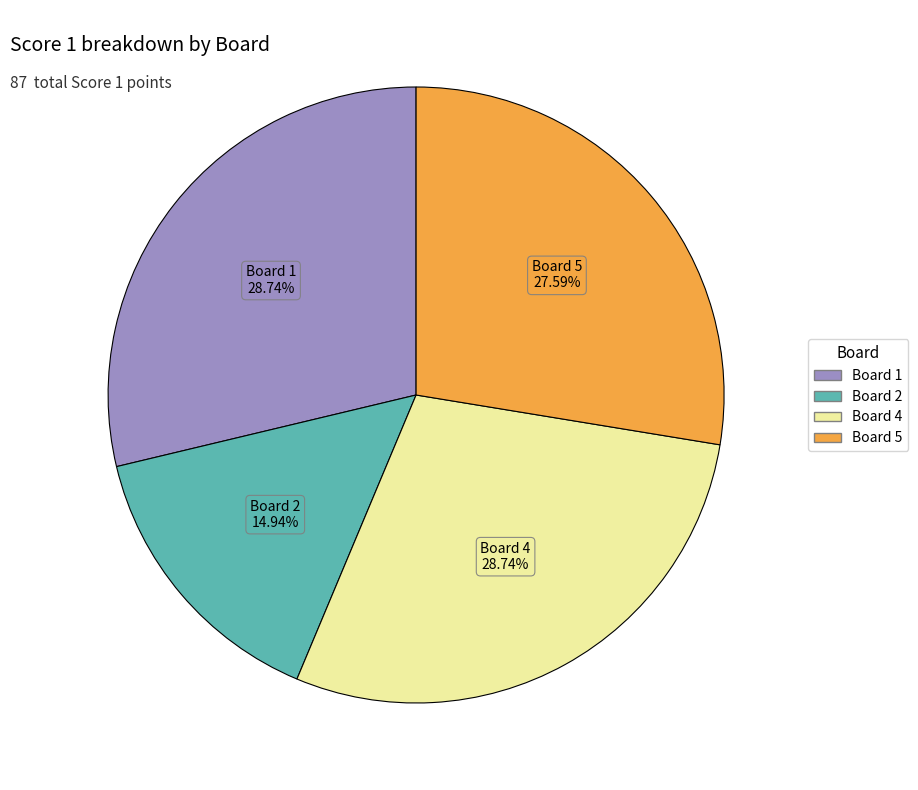

Does any single category account for the majority?

No